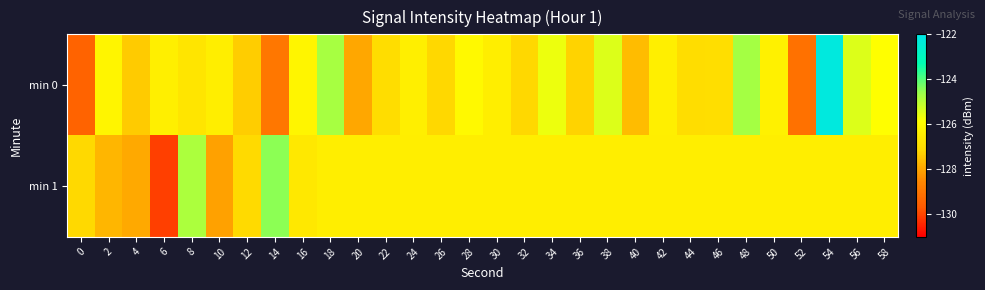

Which category has the highest value across all series?

54